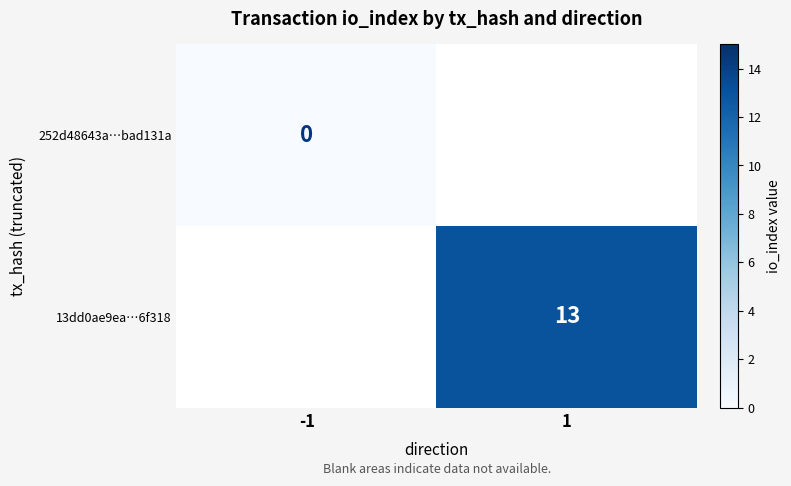

Is the value of 13dd0ae9ea…6f318 at 1 greater than the value of 252d48643a…bad131a at -1?

Yes